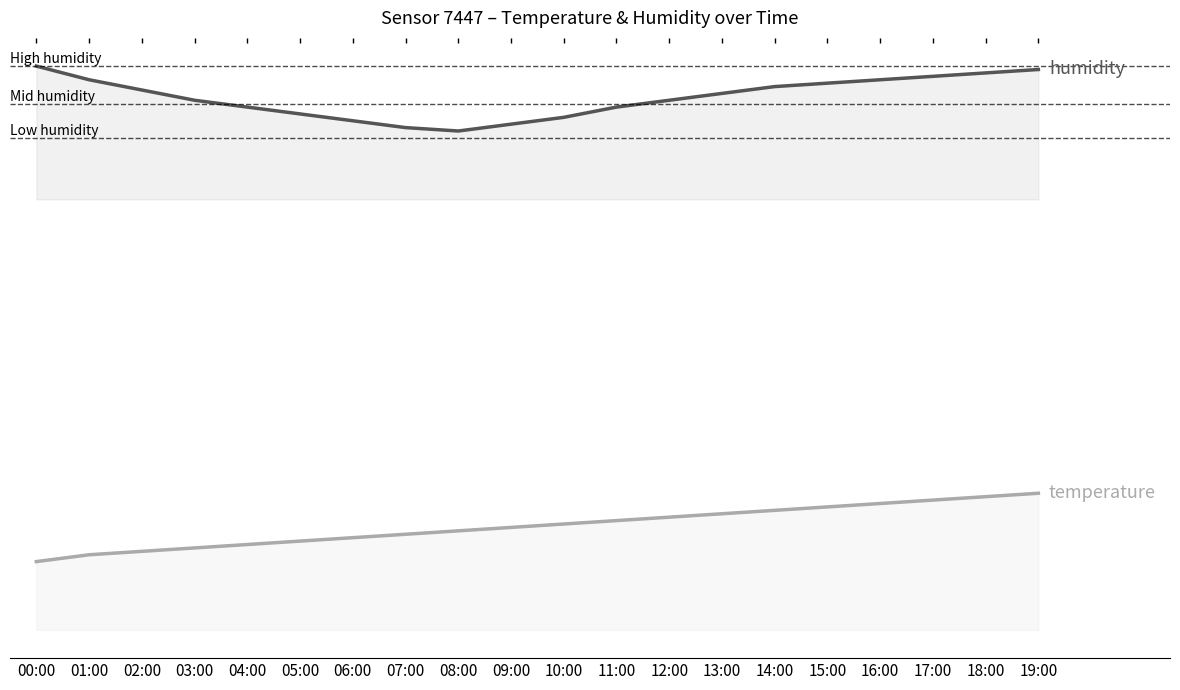

At which category is the sum across all series the highest?

19:00